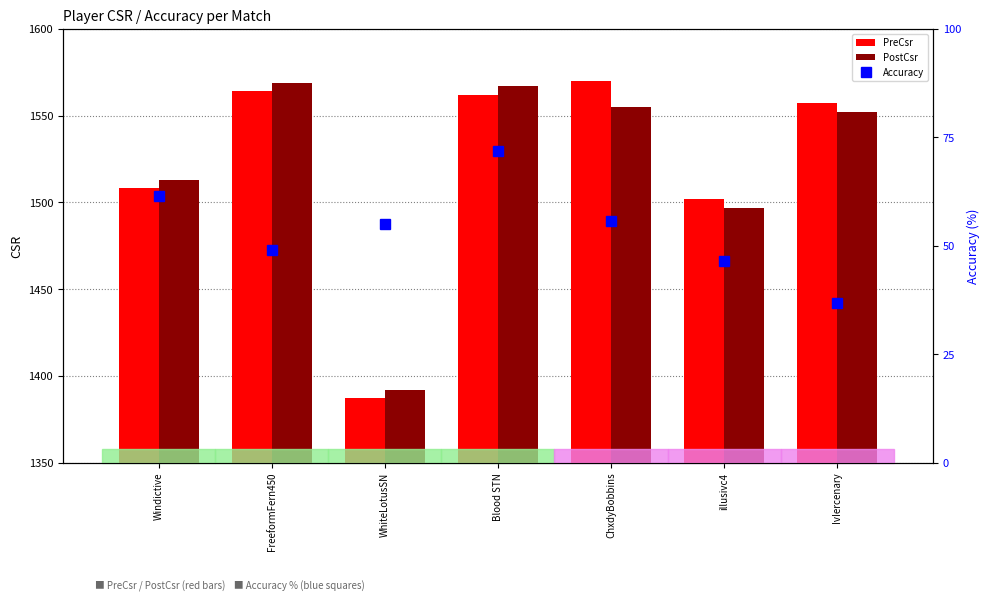

Which has a higher value, WhiteLotusSN or Blood STN?

Blood STN